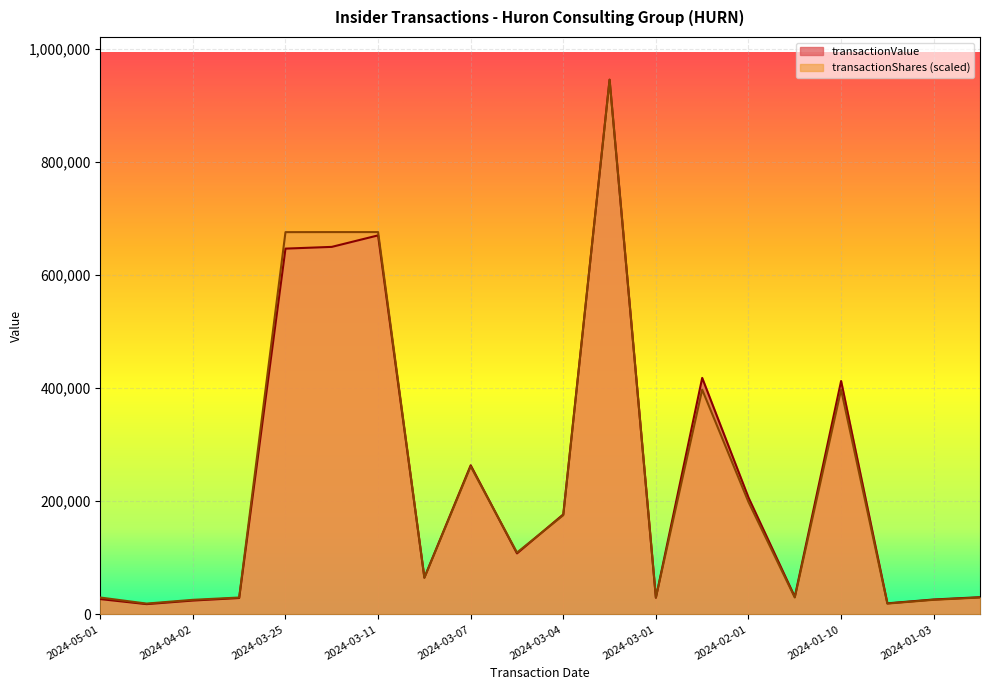

How many data points does each series have?

20